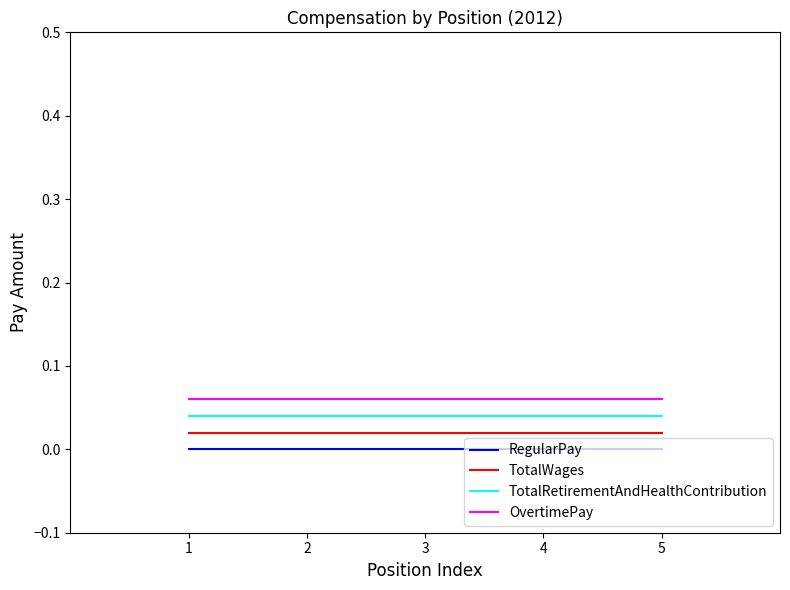

True or false: RegularPay and TotalRetirementAndHealthContribution intersect in this chart.

False